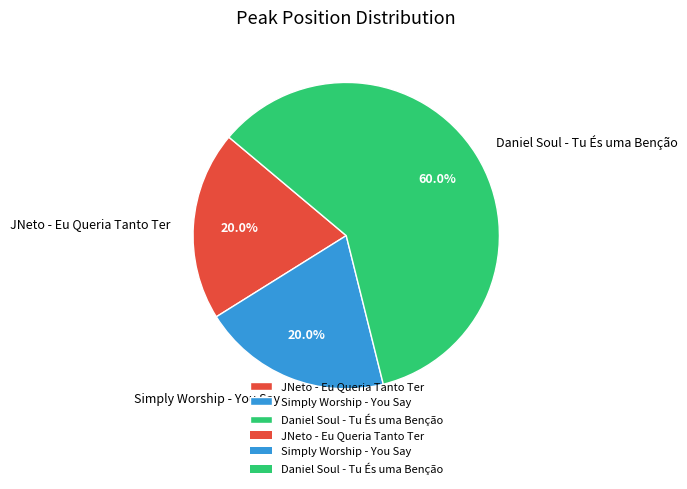

Which category accounts for the majority?

Daniel Soul - Tu És uma Benção